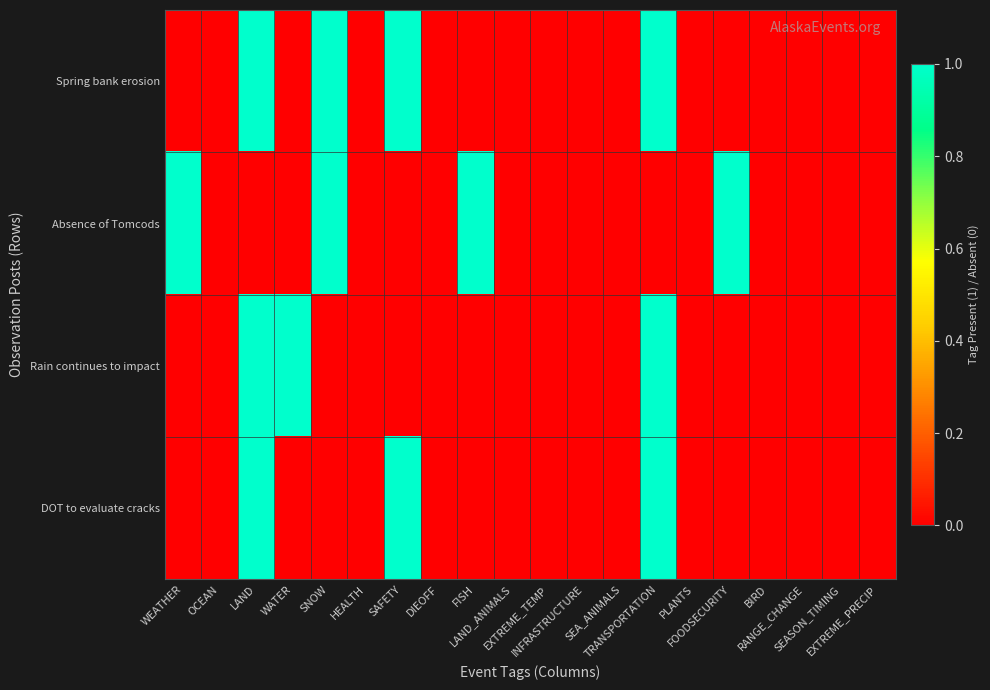

Which series has the largest range (max minus min)?

Spring bank erosion